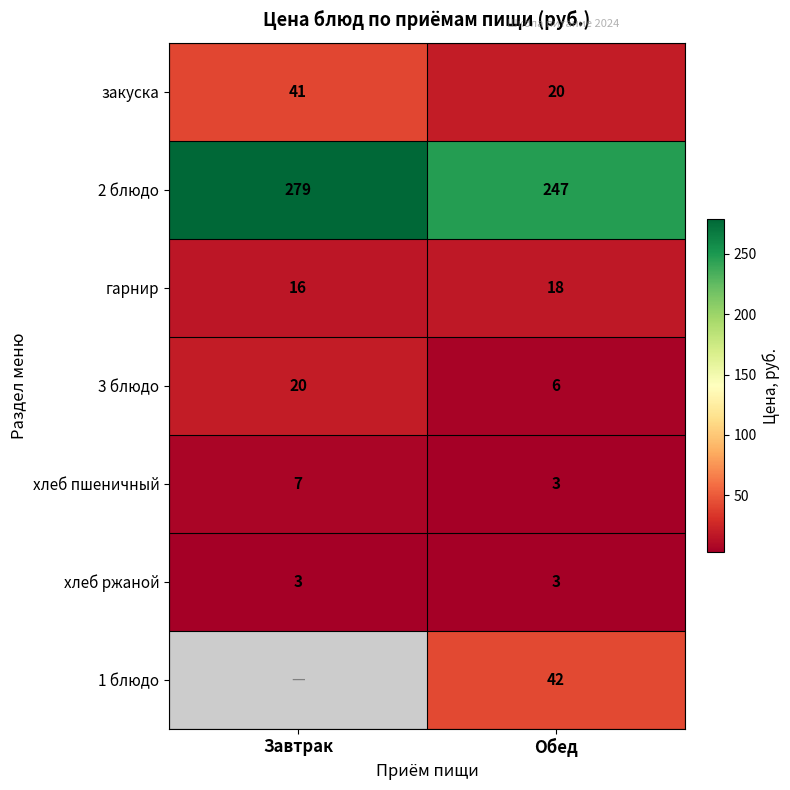

What is the difference between the highest and lowest values at Завтрак?

275.8